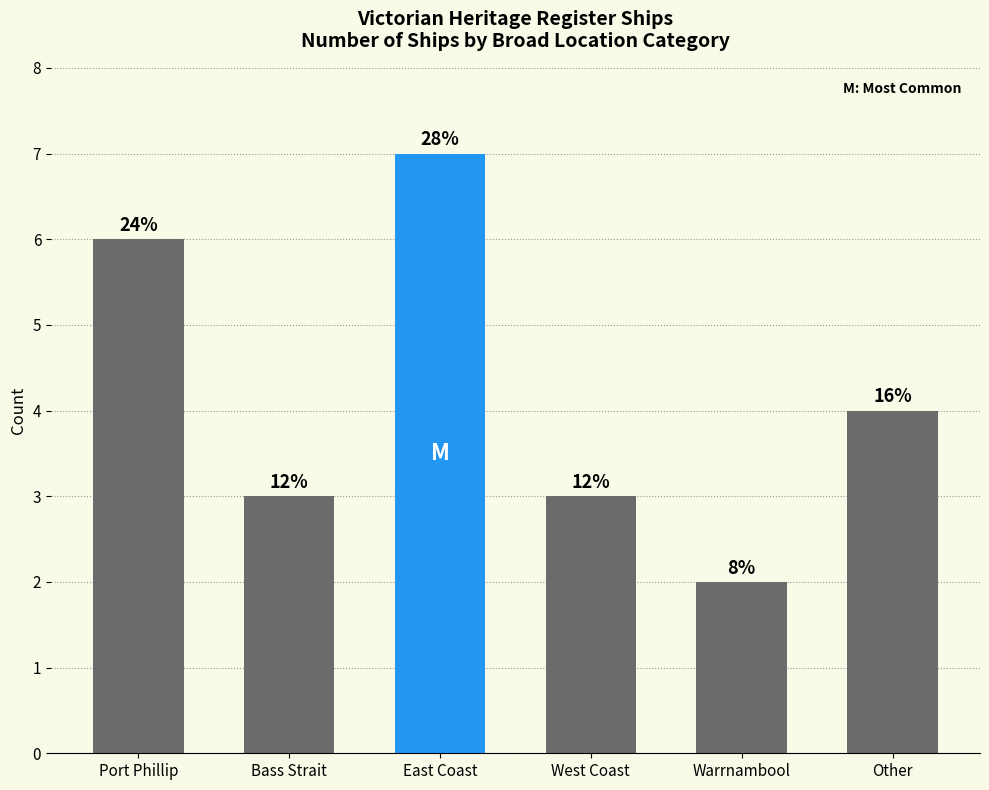

What value does the data have at Warrnambool?

2